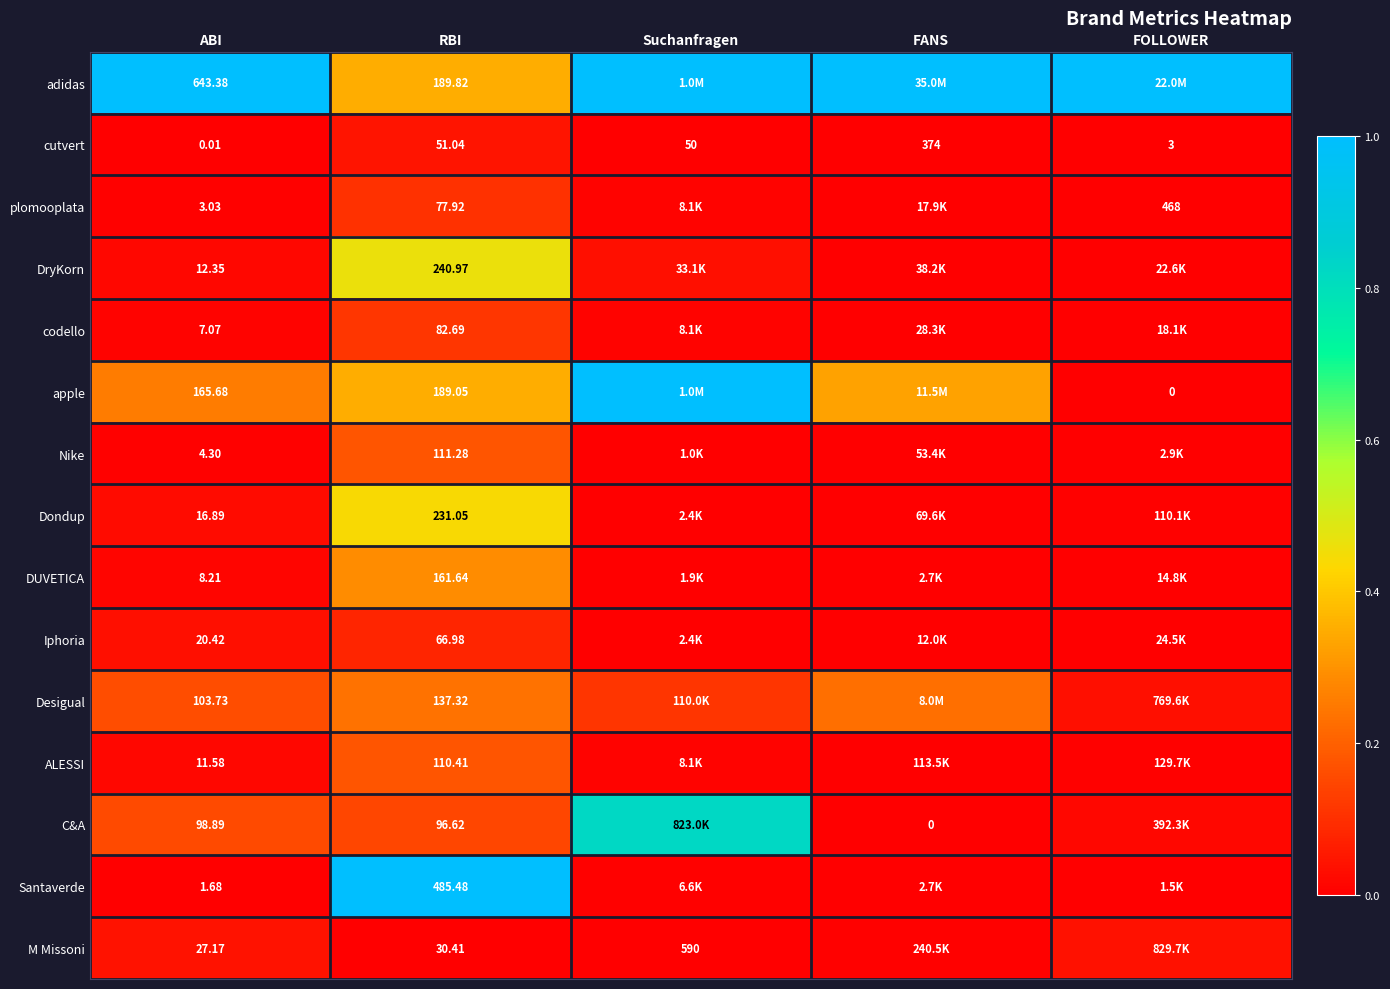

Between ABI and RBI, which series saw the biggest shift?

Santaverde